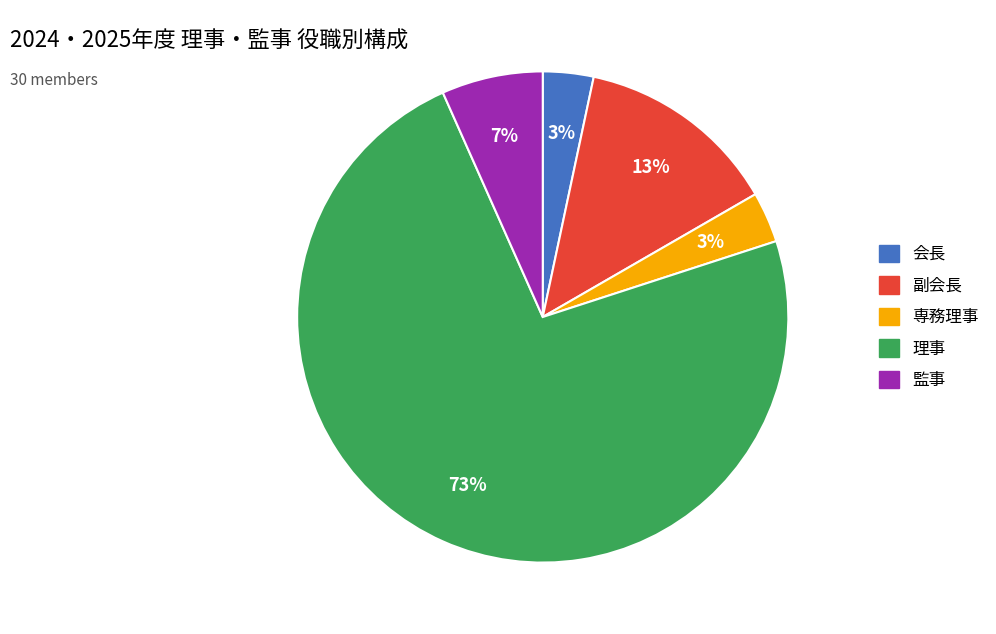

What percentage is the 監事 slice, to the nearest percent?

7%